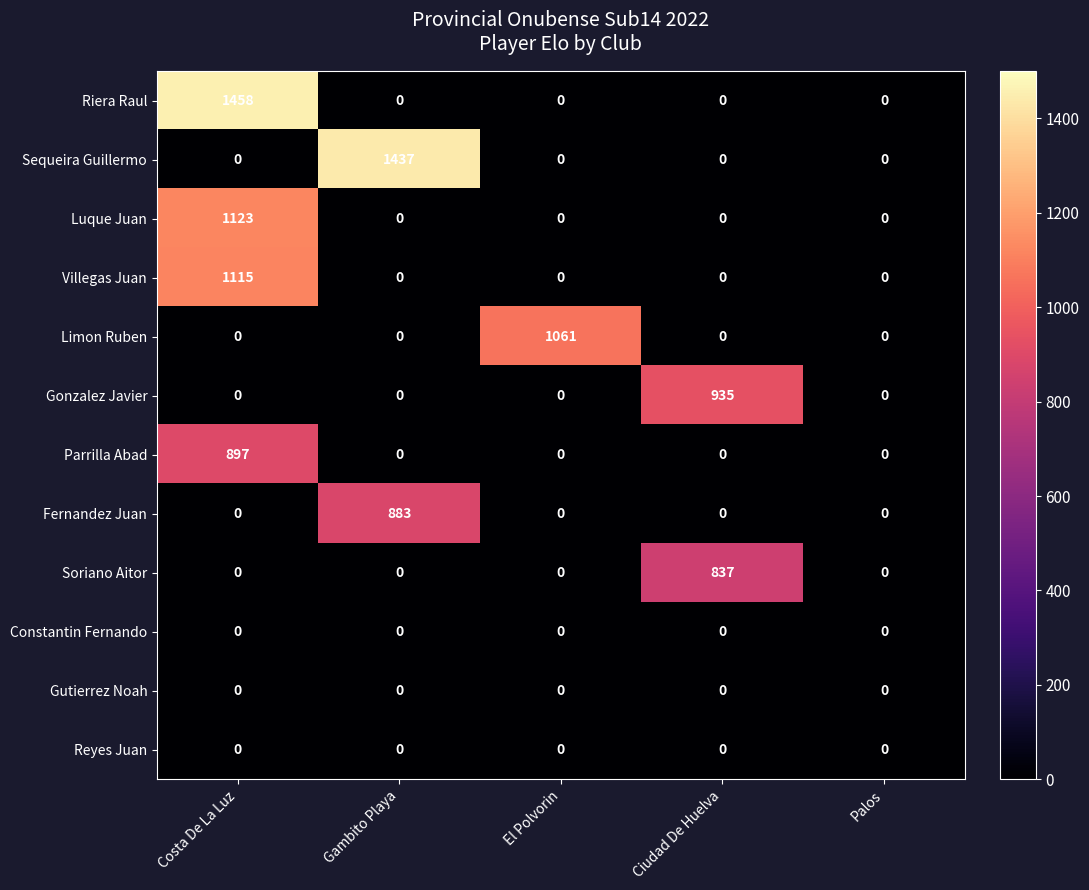

What is the sum of all Fernandez Juan values?

883